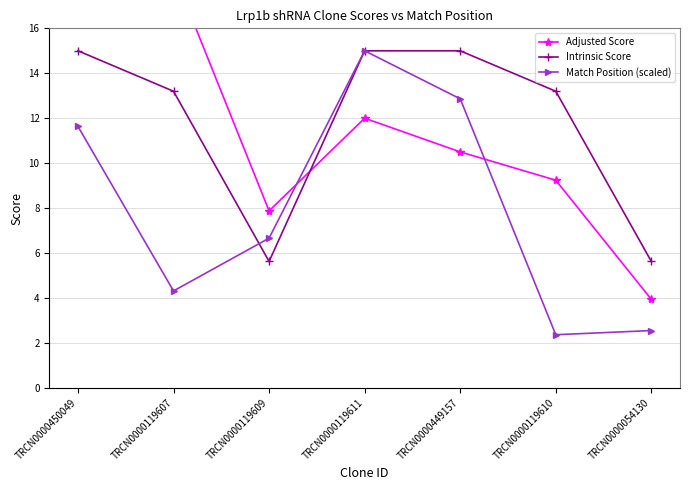

Between TRCN0000119611 and TRCN0000449157, which is larger?

TRCN0000119611